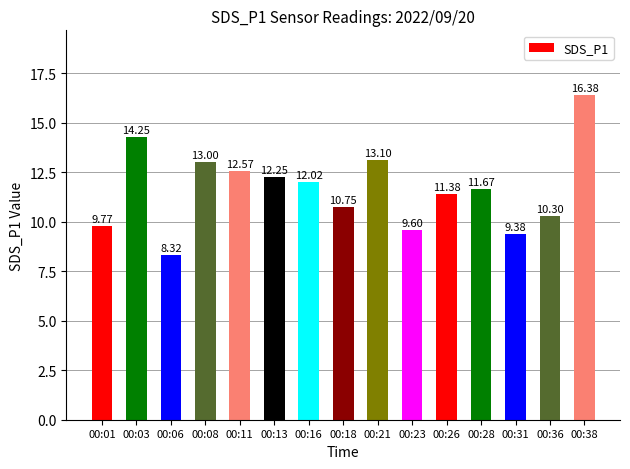

Approximately how many times larger is the value at 00:08 compared to 00:01?

1.3